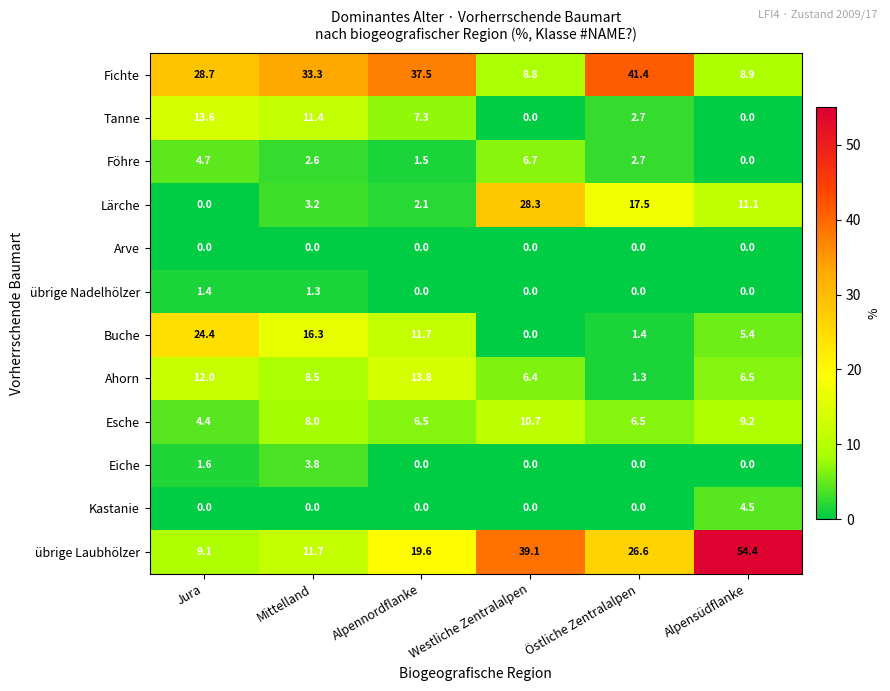

What is the greatest value displayed?

54.4